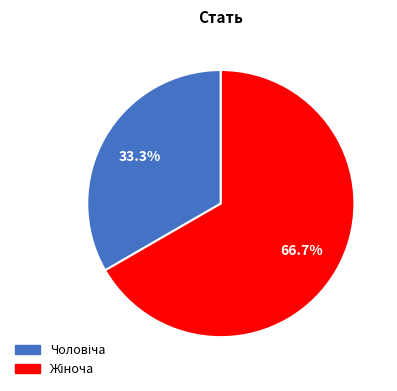

Is there a majority slice in this chart?

Yes